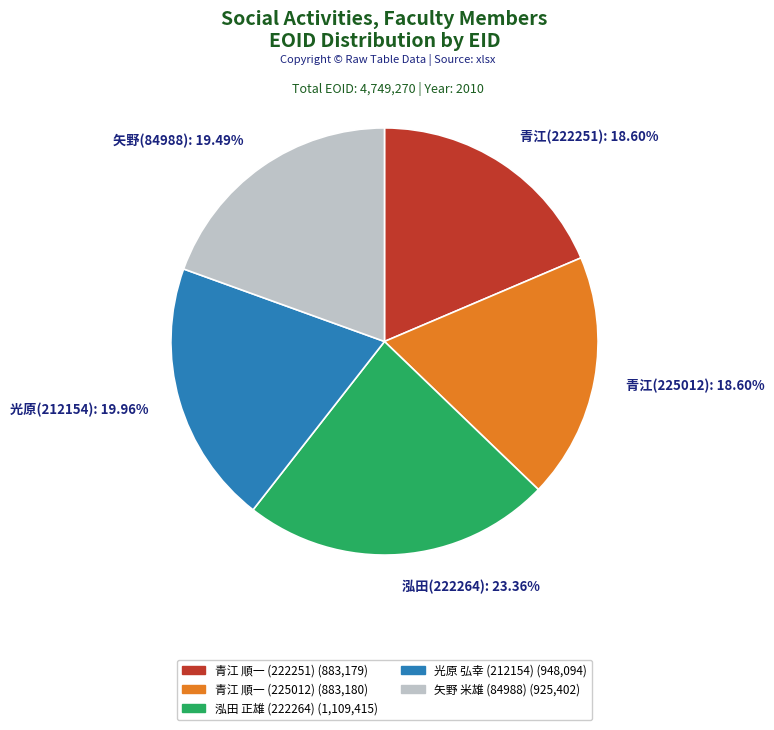

Does any single category account for the majority?

No